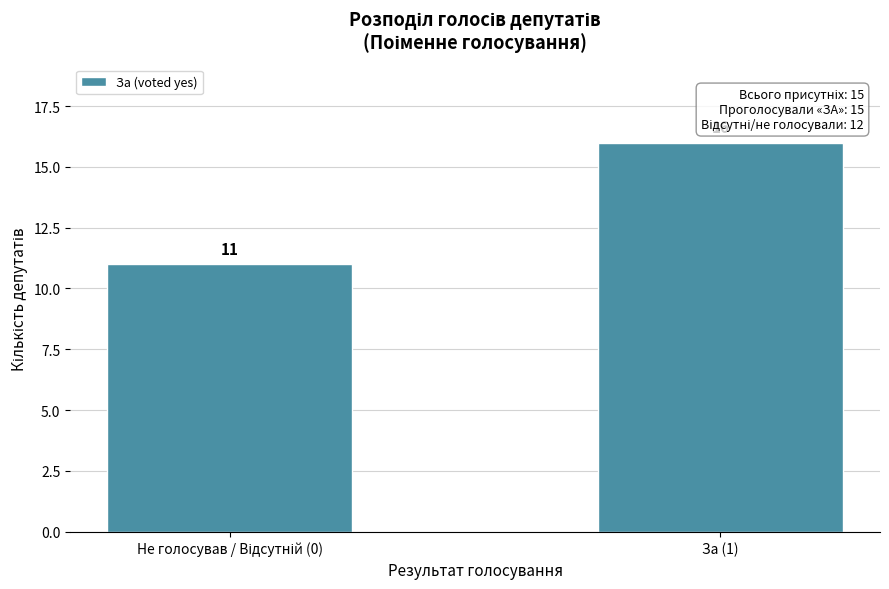

Reading right to left, what are all the values shown in this chart?

16	11